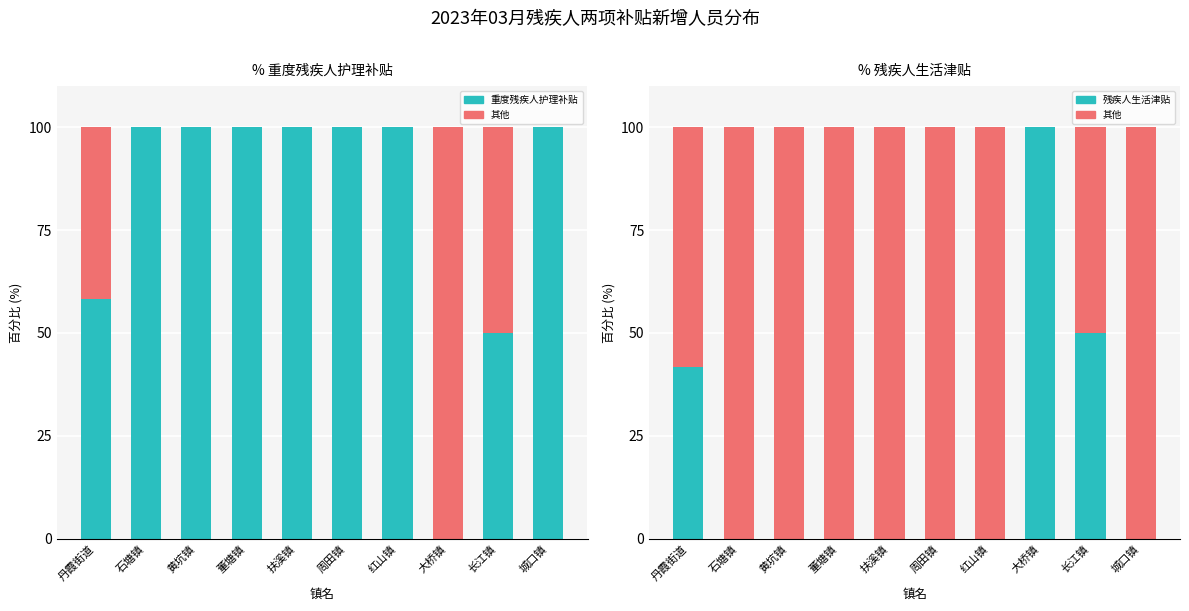

What position from the left is 黄坑镇?

3